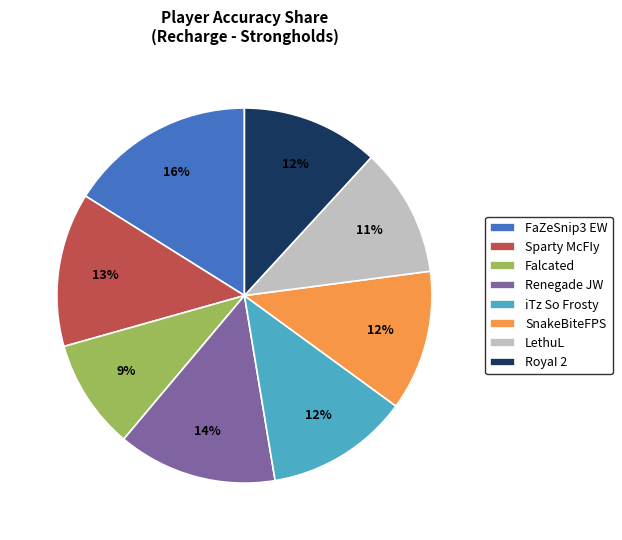

Between Renegade JW and FaZeSnip3 EW, which is larger?

FaZeSnip3 EW